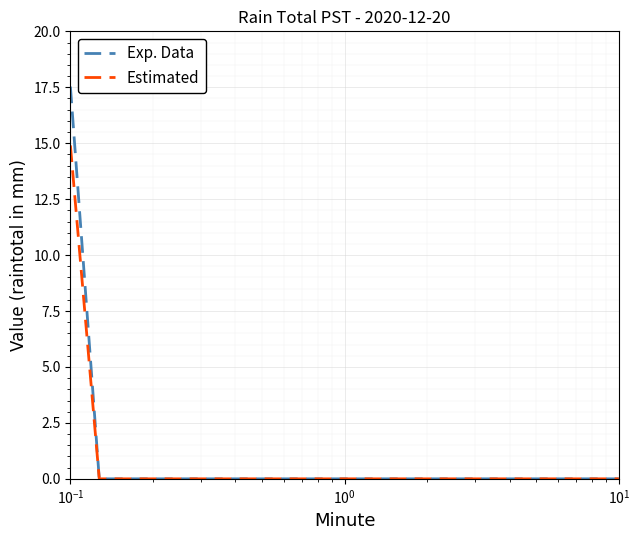

Which series has the widest spread of values?

Exp. Data